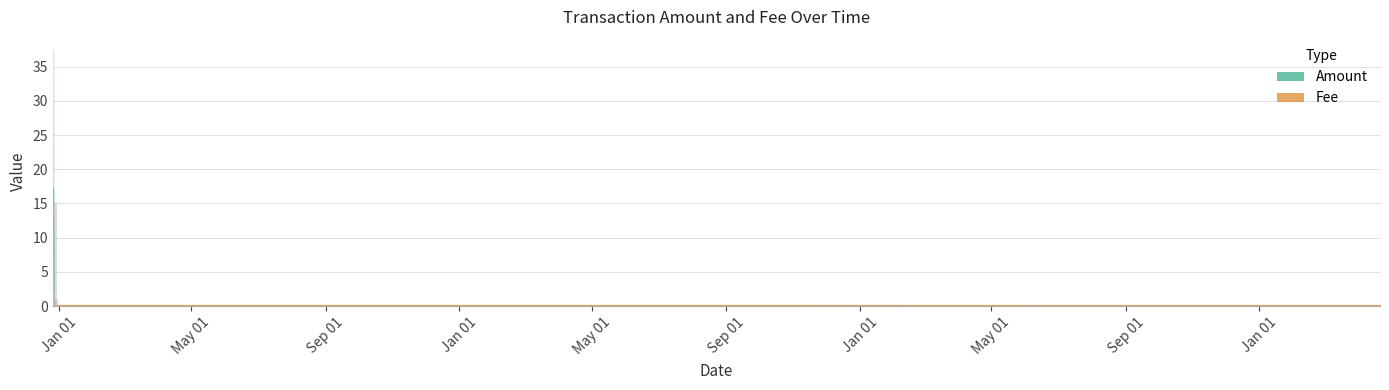

How many bars are there in each group?

2